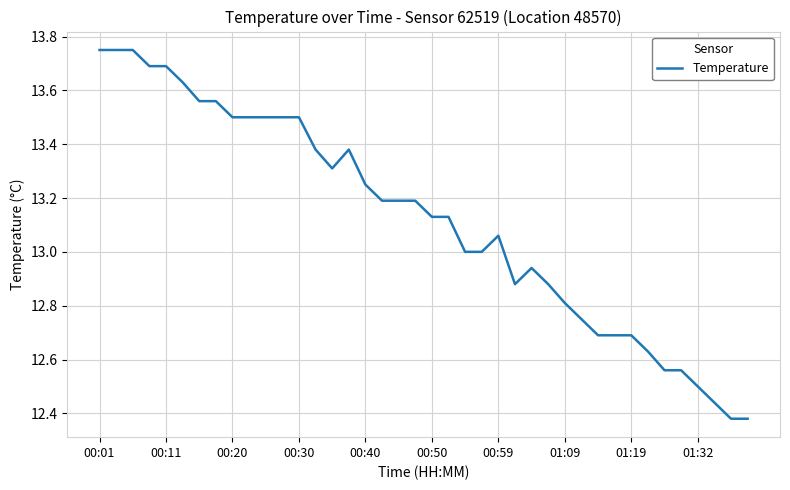

How many lines are shown in the chart?

1